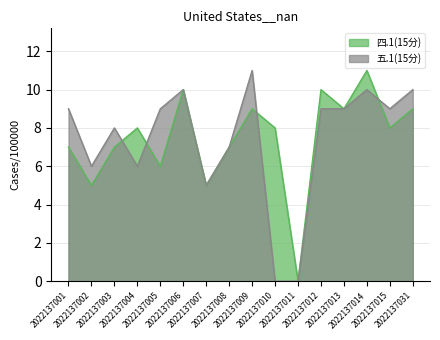

What is the sum of the 四.1(15分) values at 2022137011 and 2022137001?

7